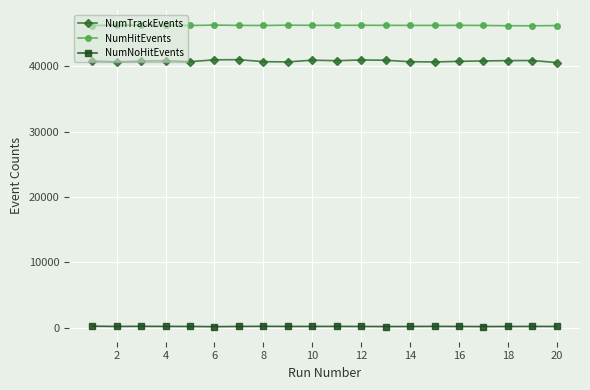

Rank the series by their maximum value, from highest to lowest.

NumHitEvents, NumTrackEvents, NumNoHitEvents